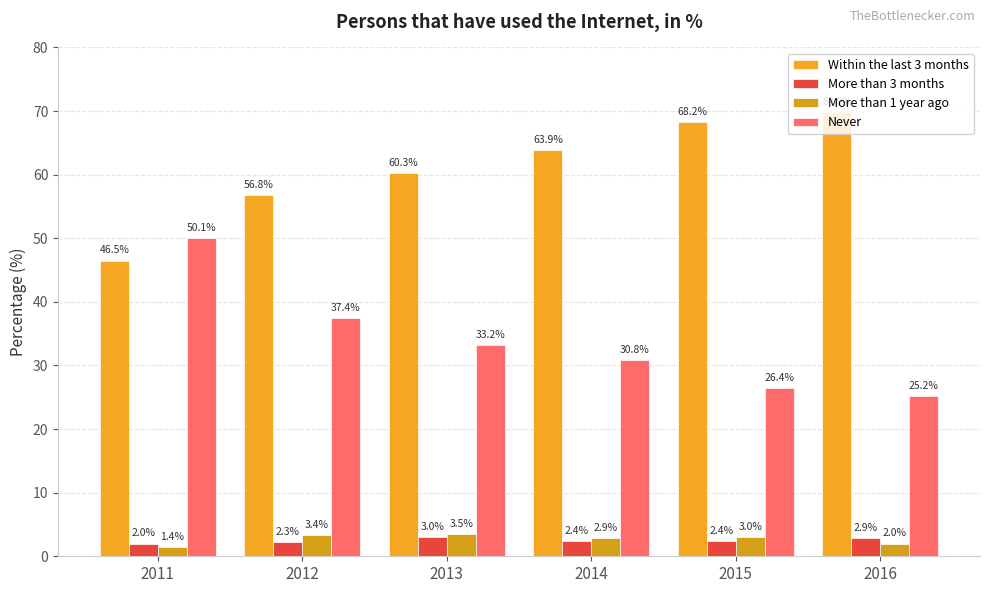

What is the maximum value for Within the last 3 months?

69.9